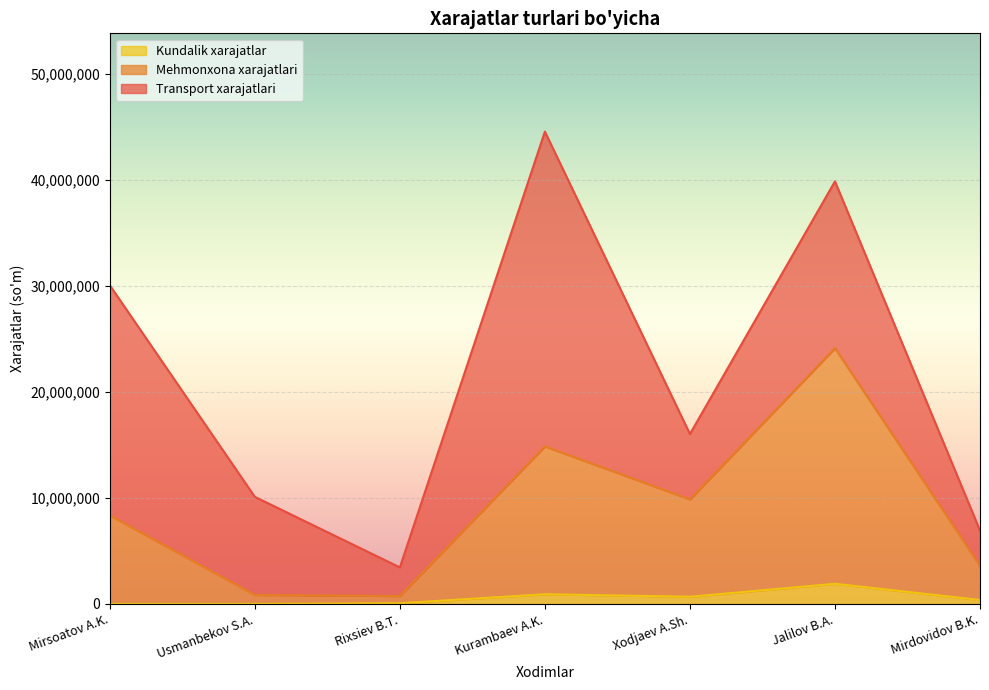

The Kundalik xarajatlar series shows 0 at Usmanbekov S.A.. True or false?

True